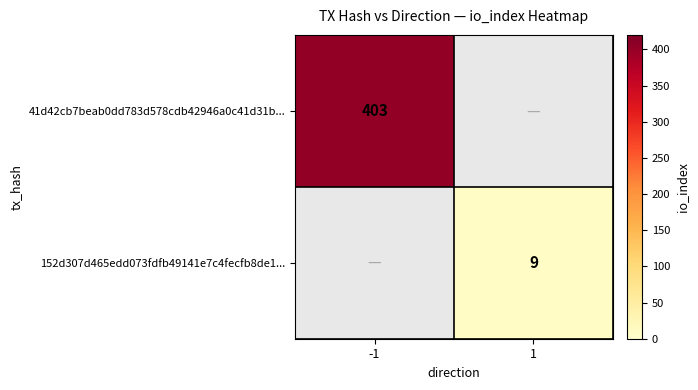

The value of 152d307d465edd073fdfb49141e7c4fecfb8de1... at 1 is 12.6. True or false?

False